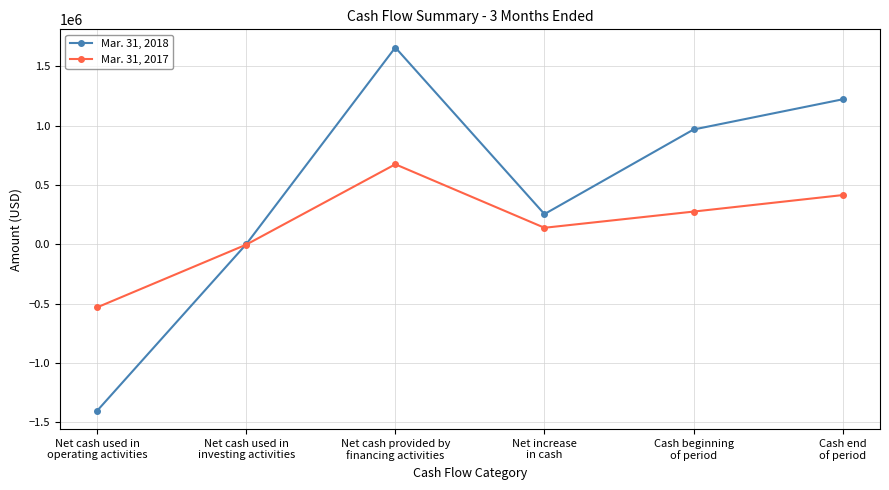

True or false: Mar. 31, 2017 has more than 1 points higher than both neighbors.

False